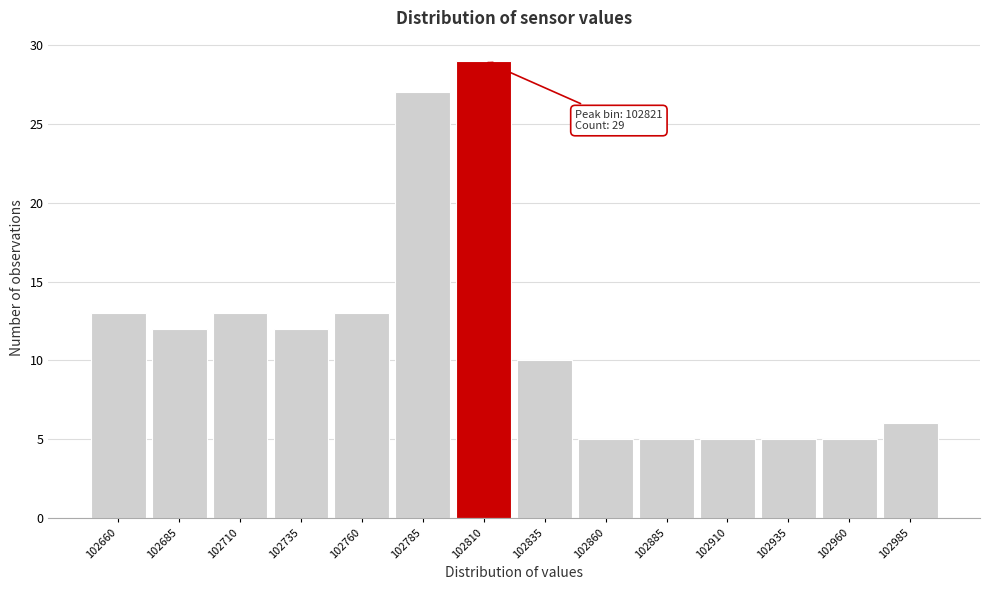

Reading left to right, what are all the values shown in this chart?

13	12	13	12	13	27	29	10	5	5	5	5	5	6